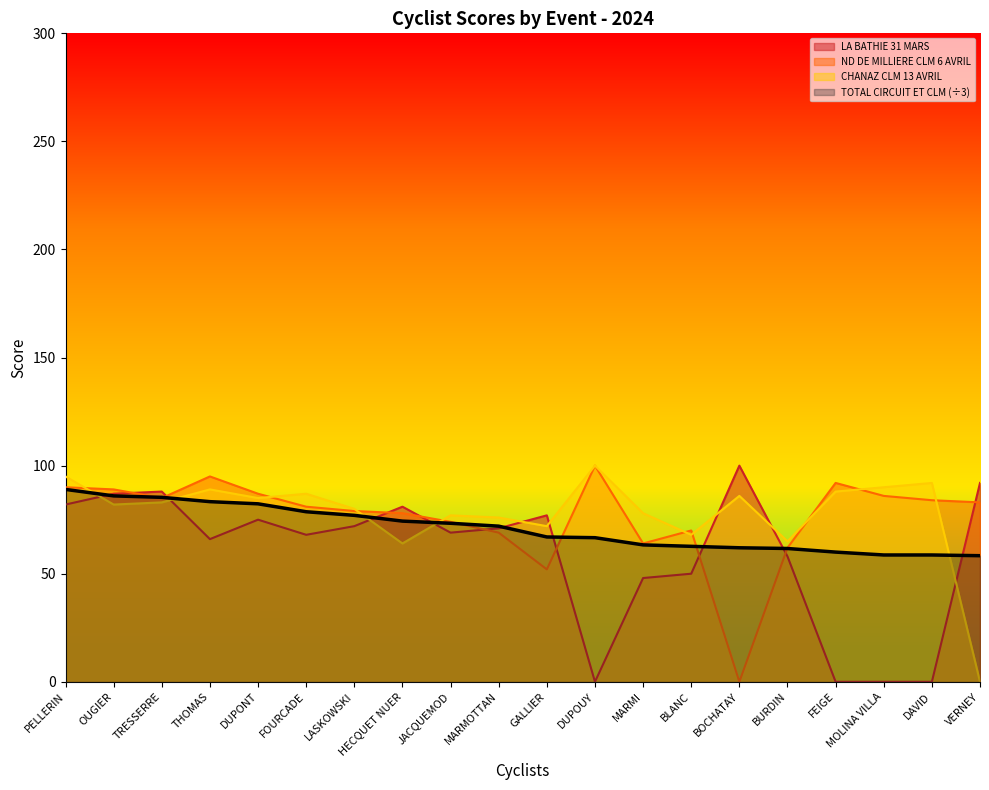

What is the total value across all series at MARMOTTAN?

288.0